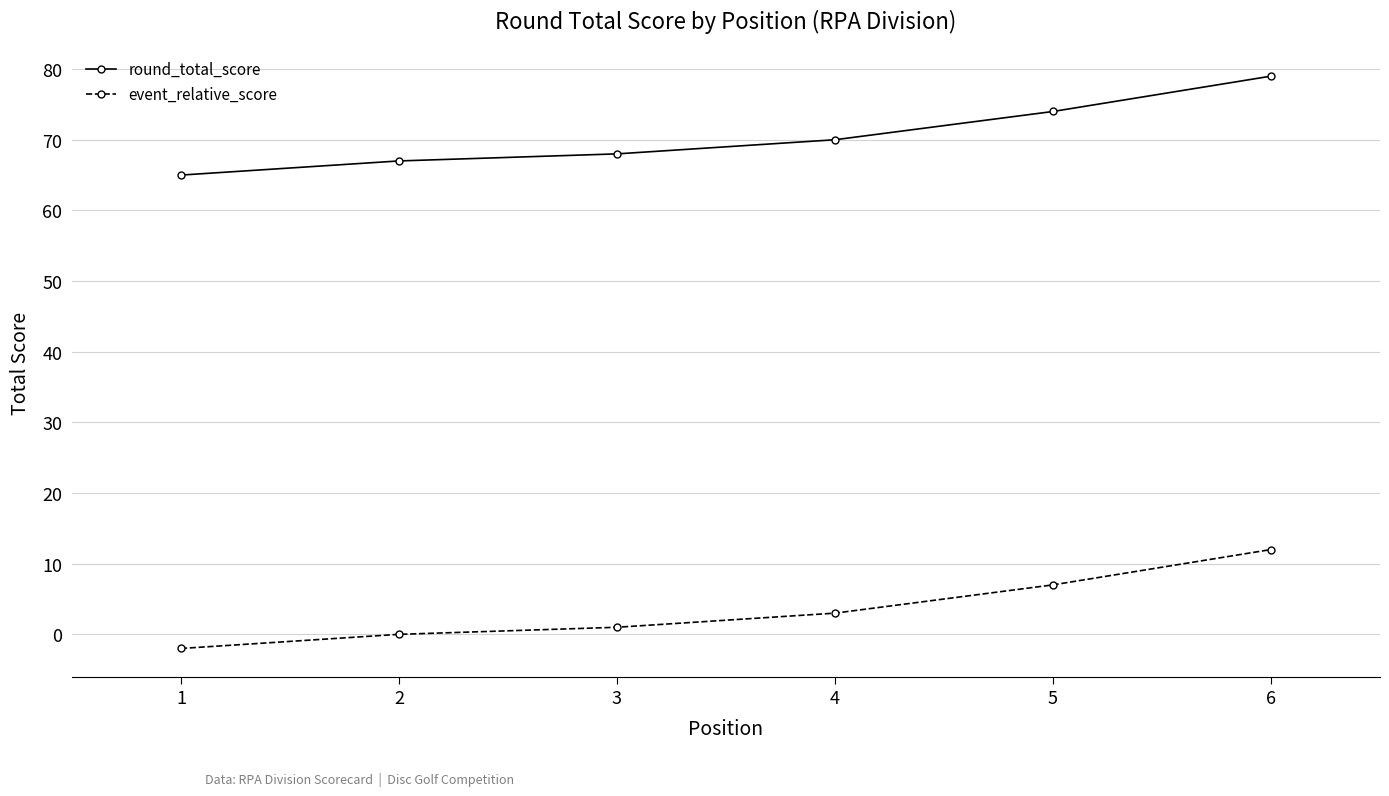

What is the value of the round_total_score point at the 3rd from the left?

68